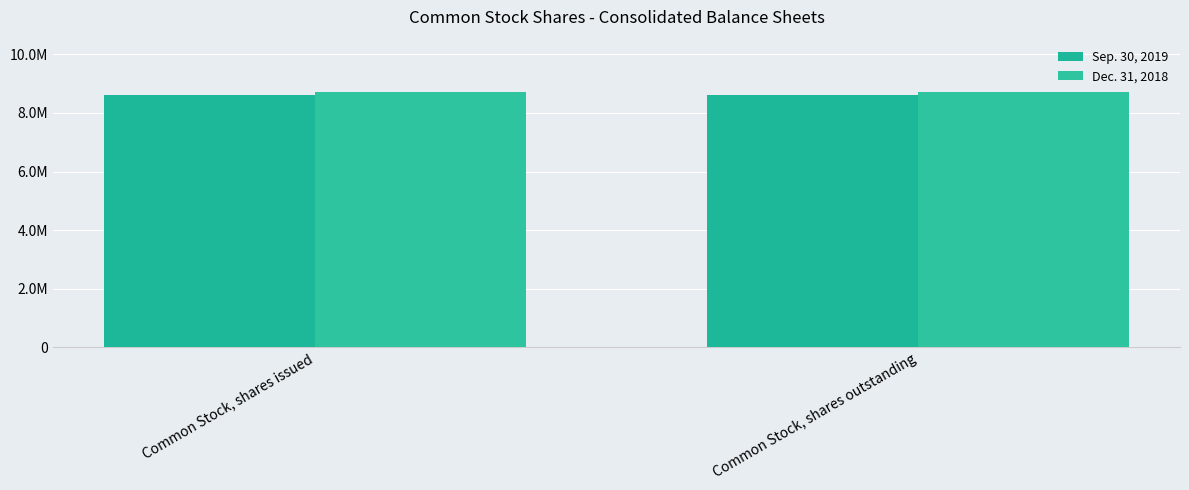

Does the chart contain any negative values?

No